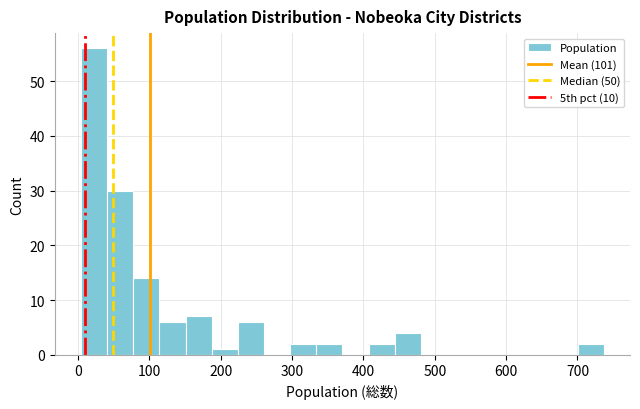

Around what value on the x-axis is the tallest bar? Give the approximate position of its centre, as read against the axis.

20